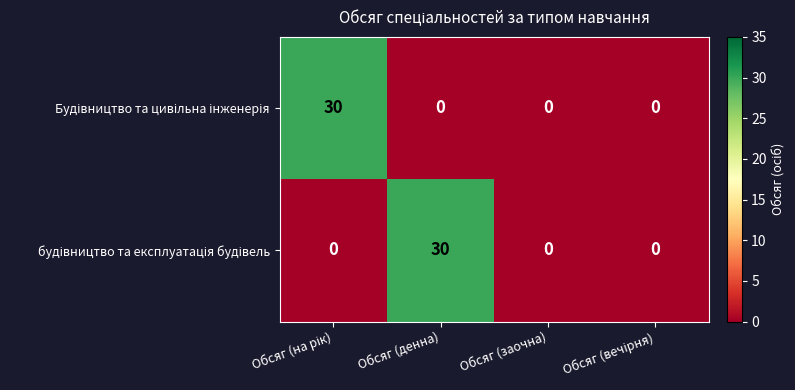

What is the spread (max minus min) of values at Обсяг (денна)?

30